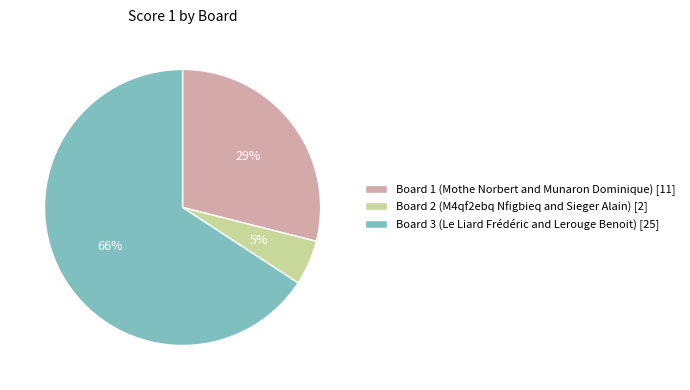

Is the sum of Board 2 (M4qf2ebq Nfigbieq and Sieger Alain) [2] and Board 3 (Le Liard Frédéric and Lerouge Benoit) [25] greater than half?

Yes